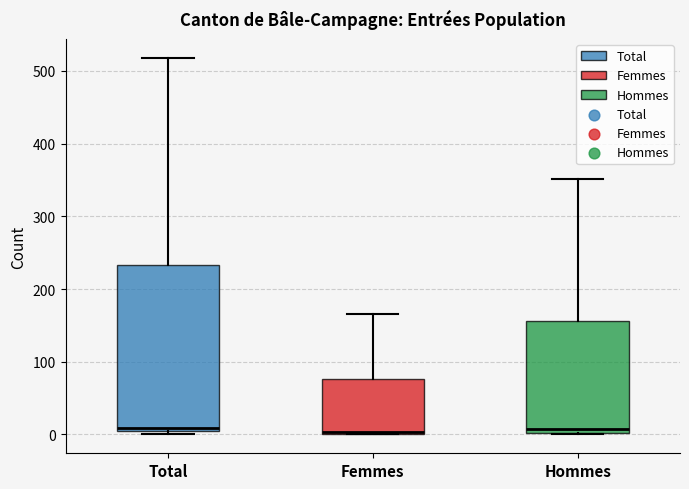

Where is the lower edge of the box for Femmes on the y-axis? The values are not printed on the chart, so give them approximately, as read against the axis.

0